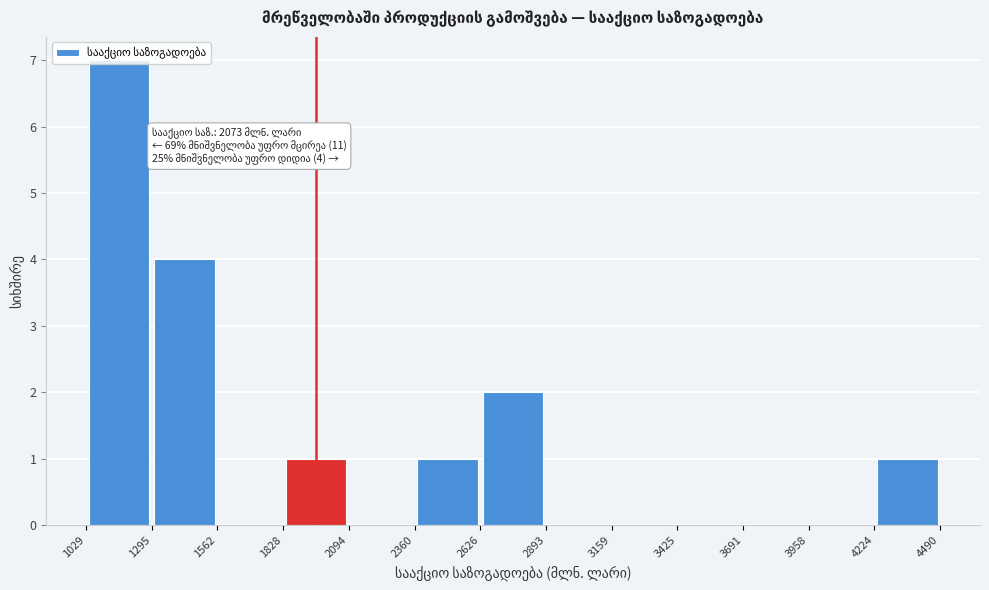

Which range on the x-axis has the tallest bar?

1029 to 1295